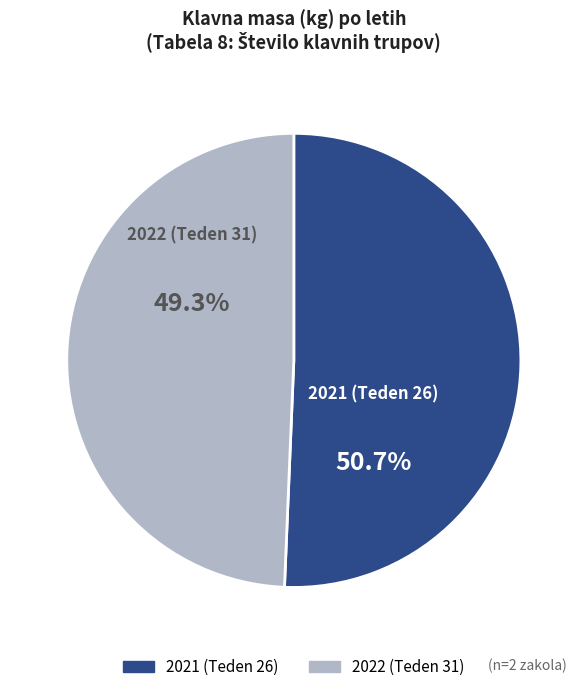

Rank the categories by value from highest to lowest.

2021 (Teden 26), 2022 (Teden 31)